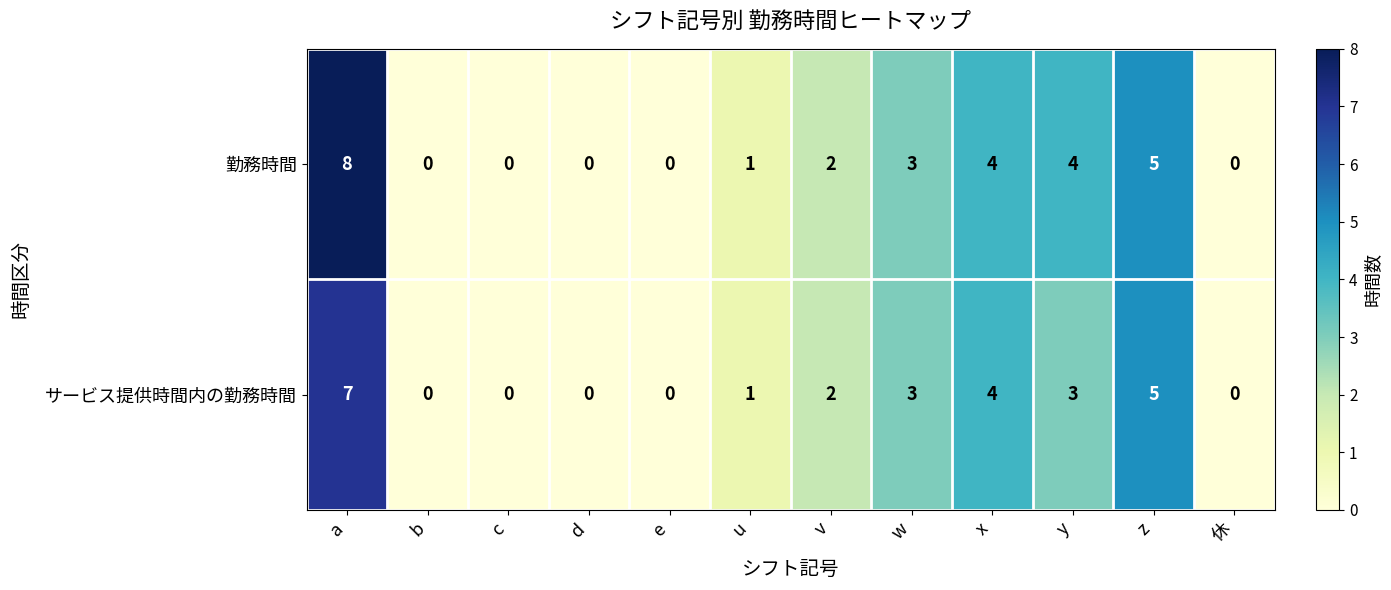

Reading left to right, transcribe all the data shown in this chart.

勤務時間: a=8	b=0	c=0	d=0	e=0	u=1	v=2	w=3	x=4	y=4	z=5	休=0
サービス提供時間内の勤務時間: a=7	b=0	c=0	d=0	e=0	u=1	v=2	w=3	x=4	y=3	z=5	休=0